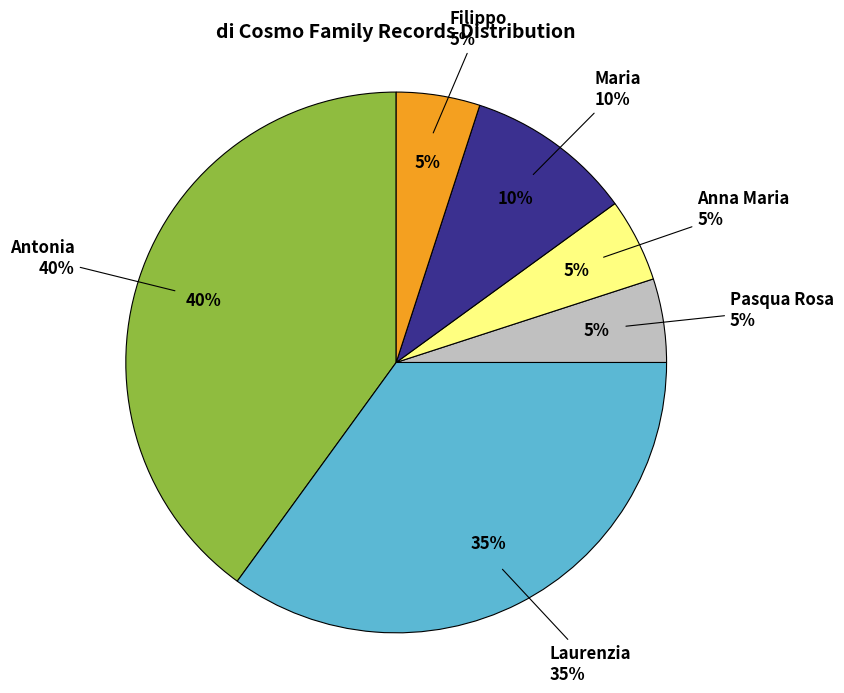

Is it true that Filippo is 12% of the pie?

False